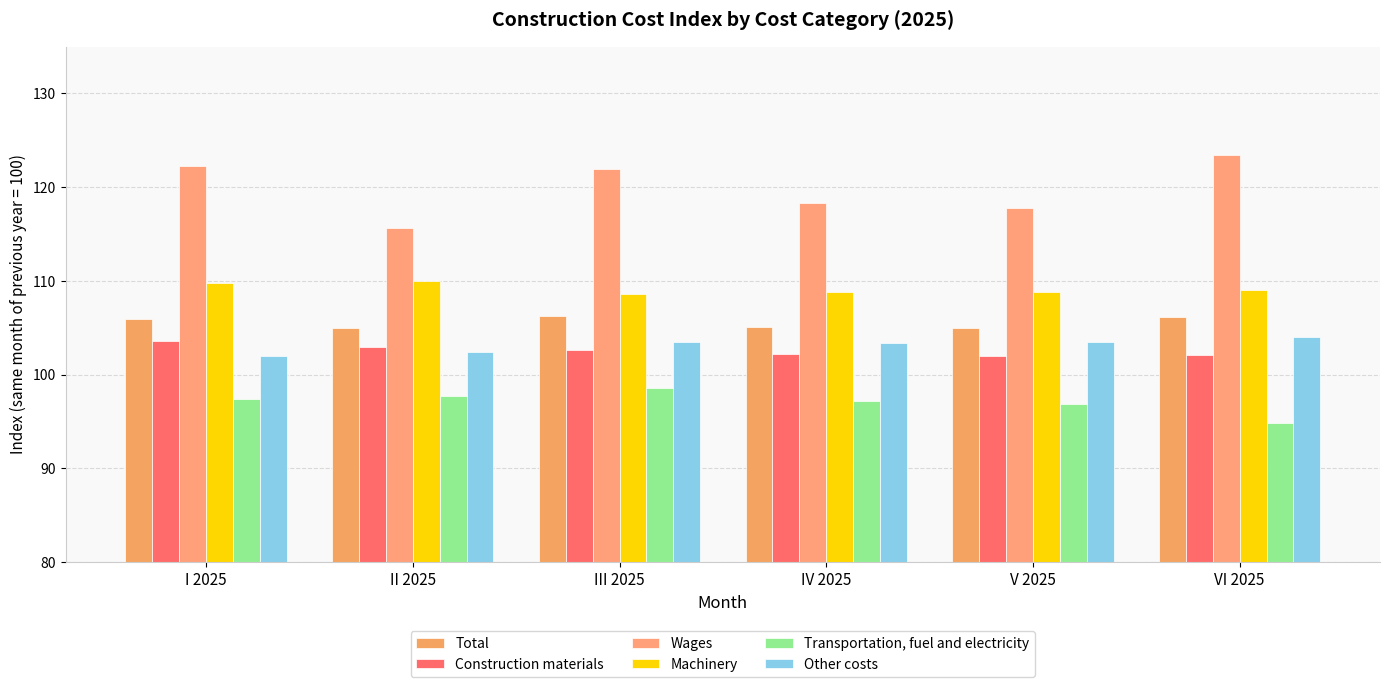

Count the number of data series in this chart.

6